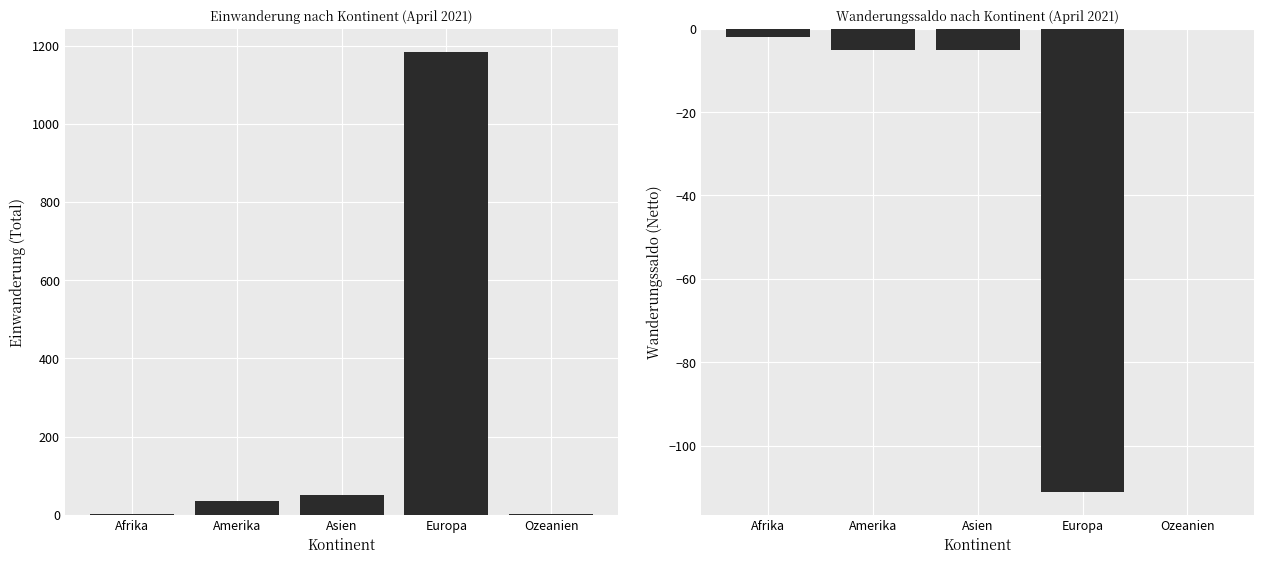

The value of Einwanderung (Total) at Amerika is 10. True or false?

False